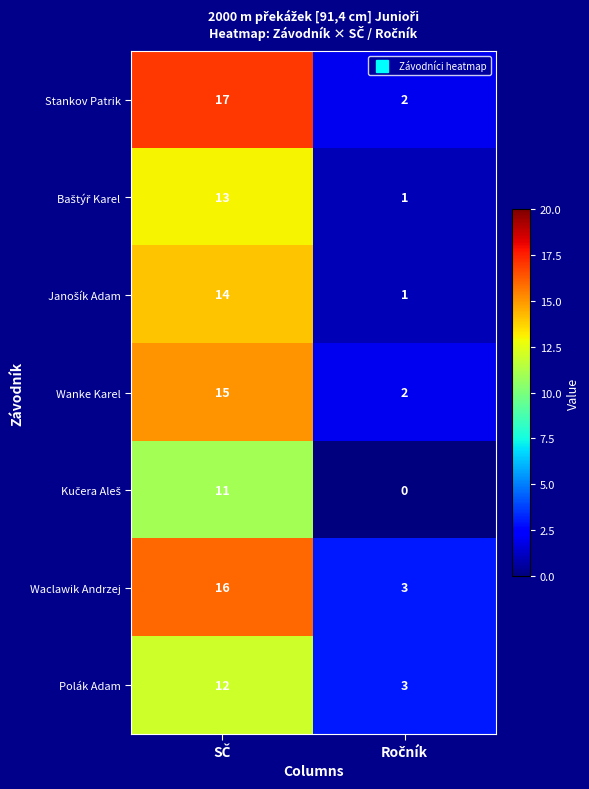

What is the maximum value for Stankov Patrik?

17